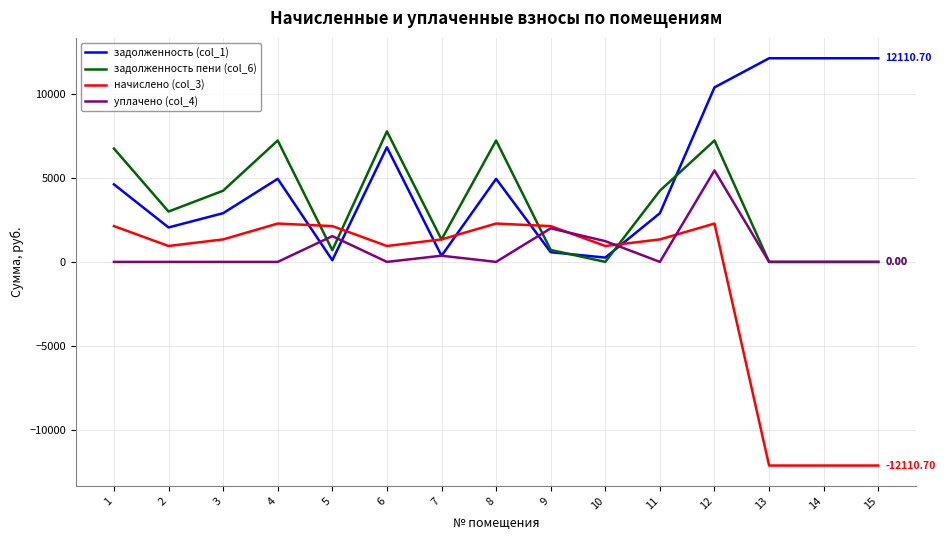

Rank the series at 4 from highest to lowest value.

задолженность пени (col_6), задолженность (col_1), начислено (col_3), уплачено (col_4)